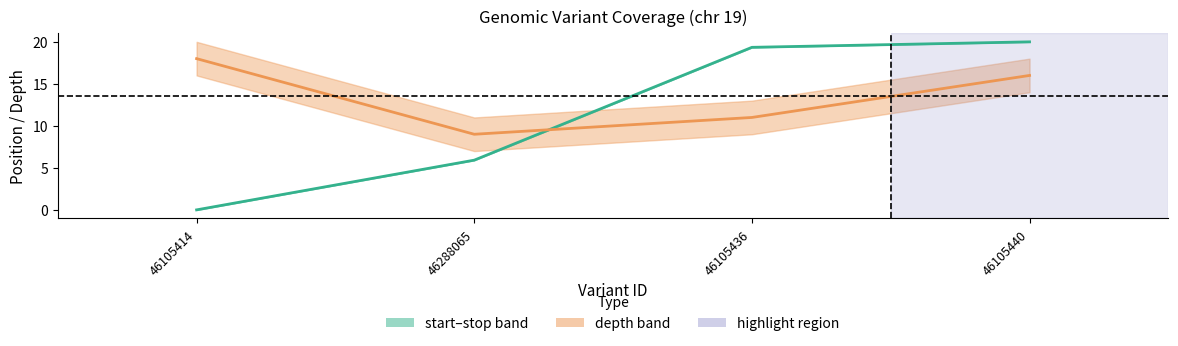

Is the value of depth at 46105414 greater than the value of start–stop midline at 46105436?

No